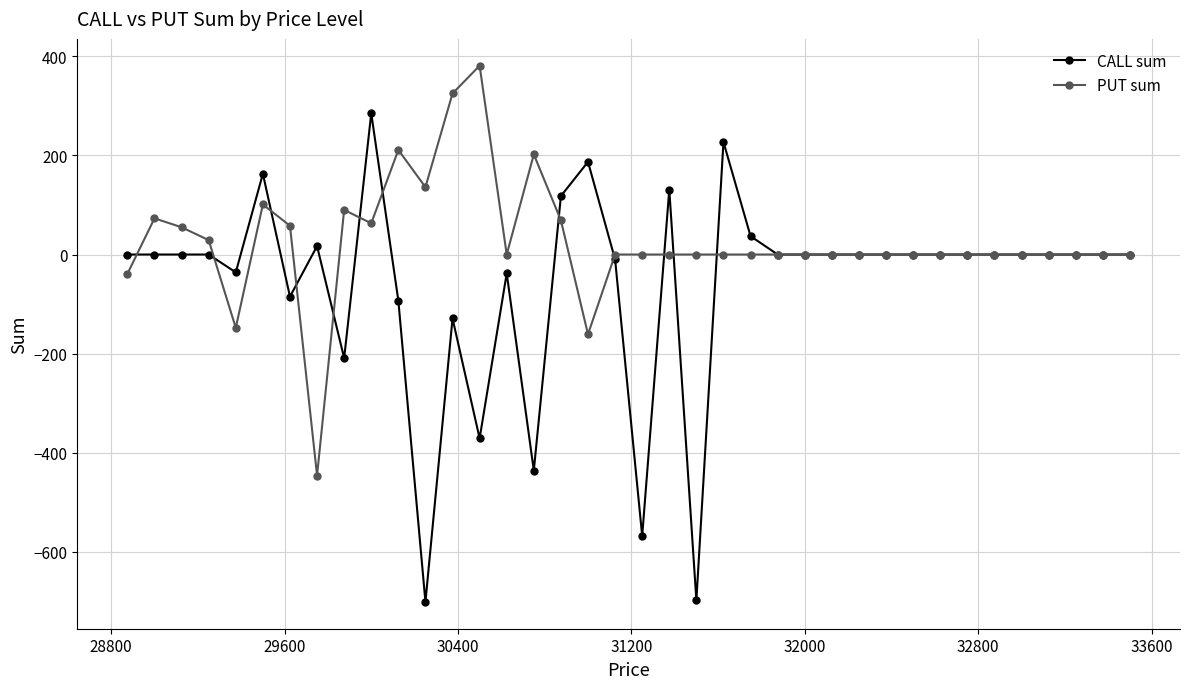

List the series in order of their peak value, lowest first.

CALL sum, PUT sum